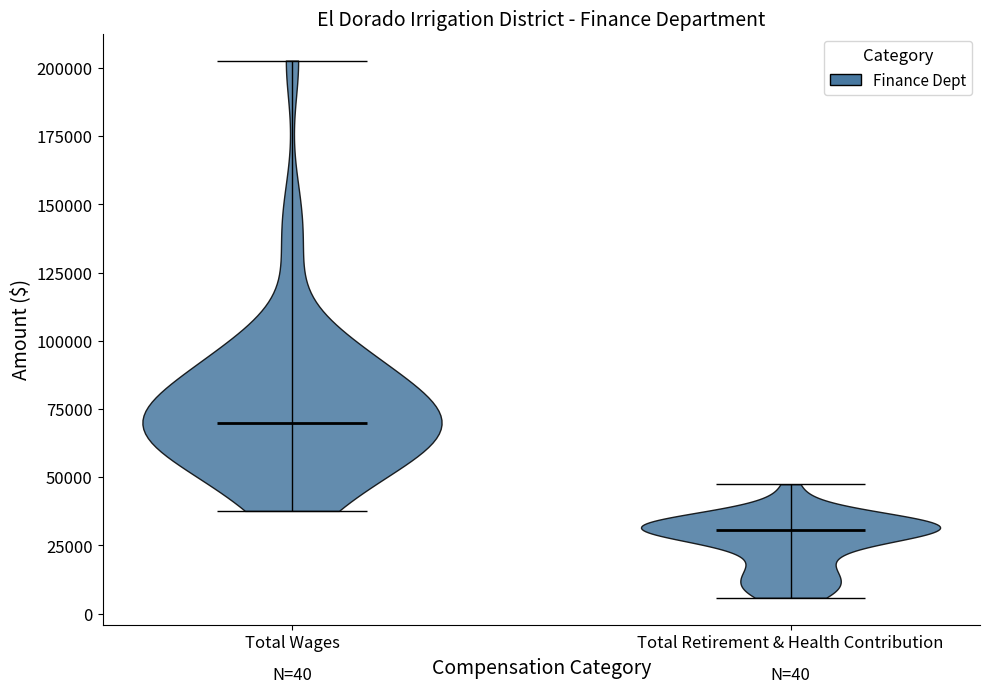

Which violin has the highest median line?

Total Wages